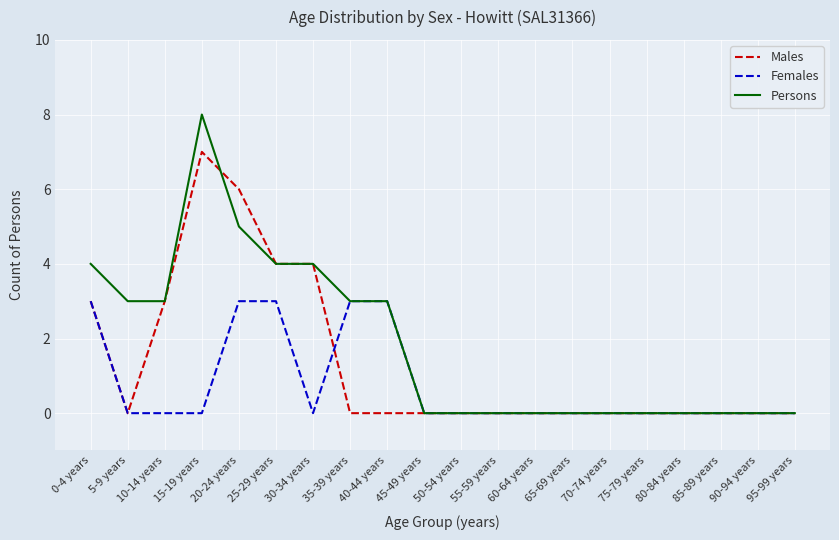

How many distinct data groups are displayed?

3